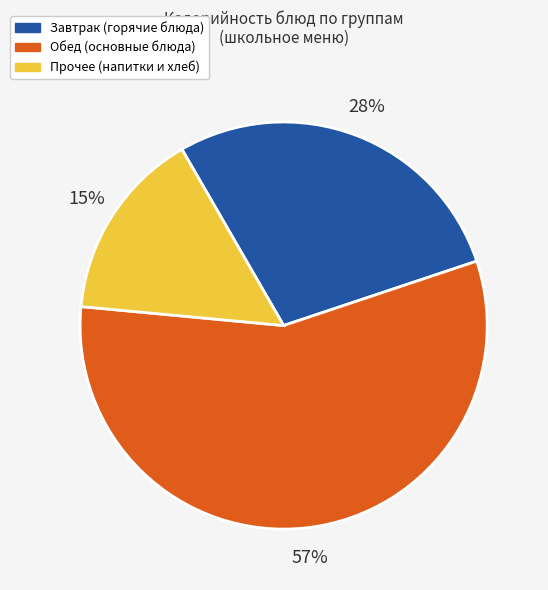

Is there a majority slice in this chart?

Yes